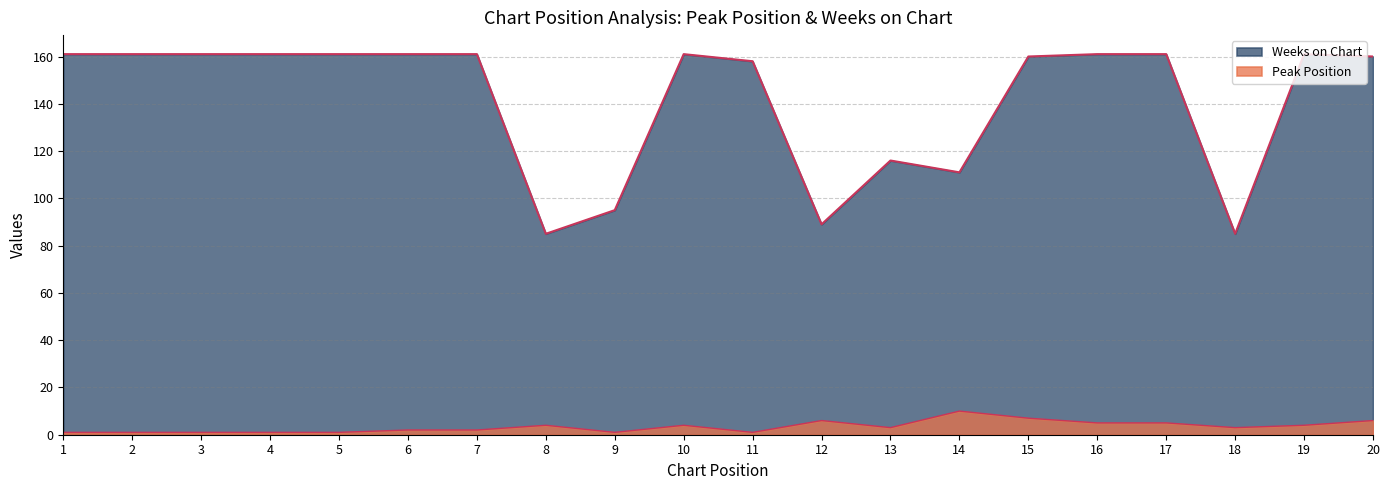

How many data points in Weeks on Chart are less than 161?

9